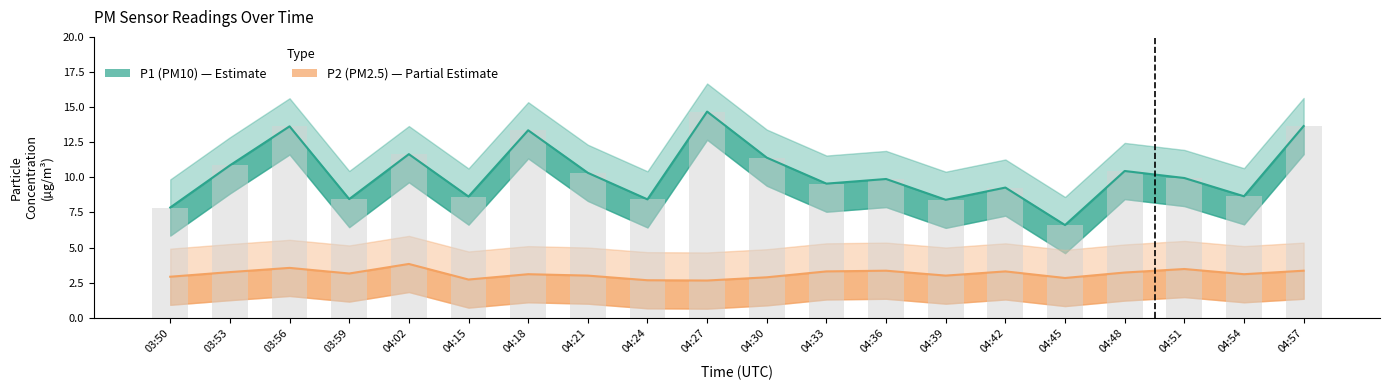

Rank the series by their maximum value, from lowest to highest.

P2 (PM2.5), P1 (PM10)